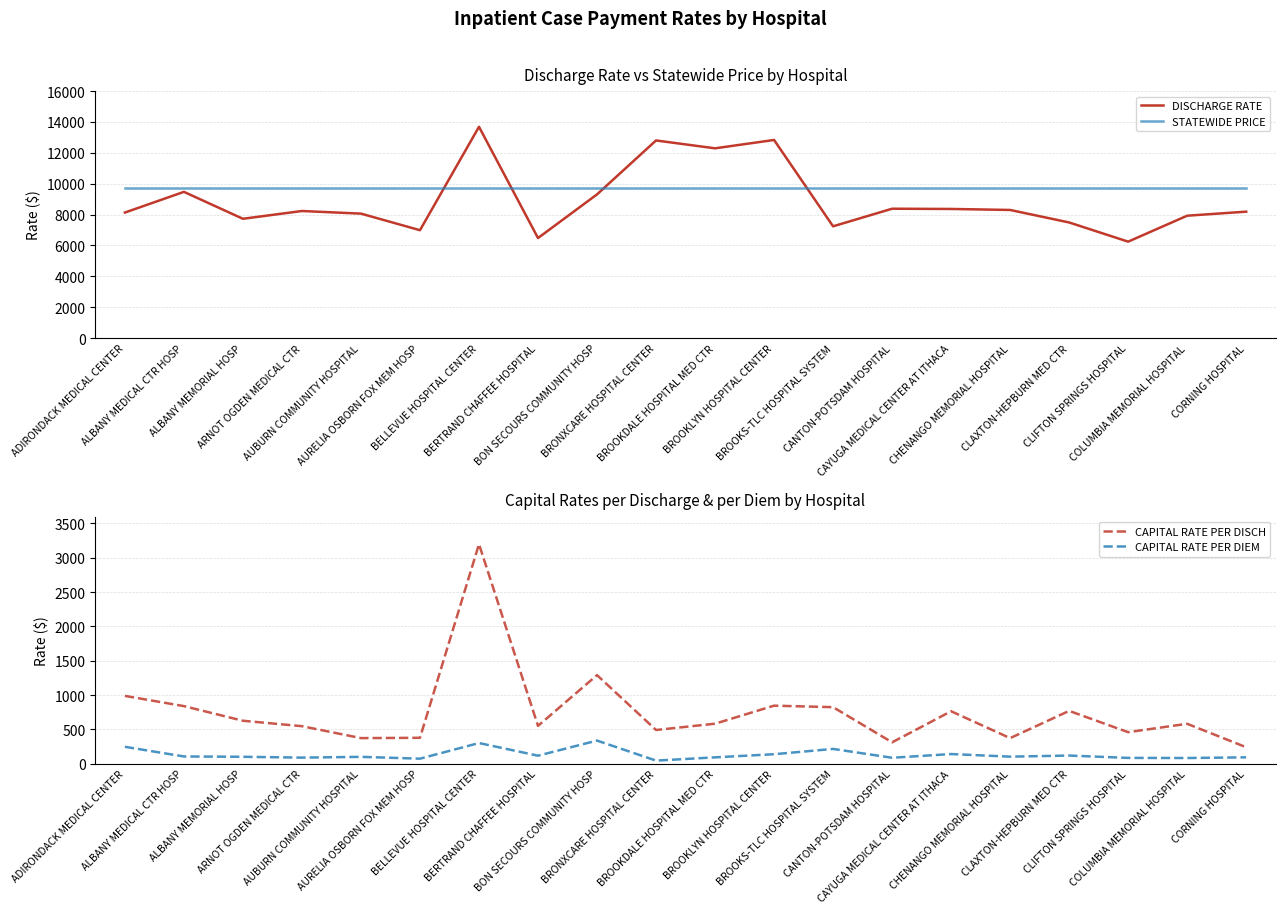

What is the maximum value shown in the chart?

13688.9